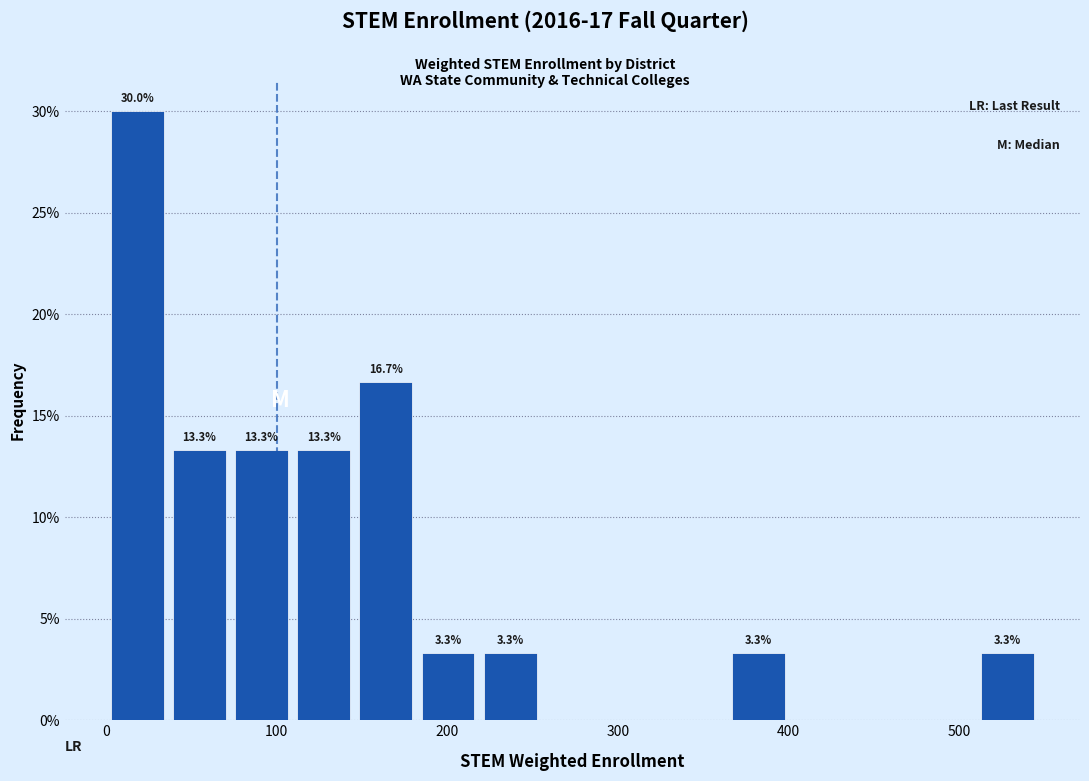

Around what value on the x-axis is the tallest bar? Give the approximate position of its centre, as read against the axis.

20